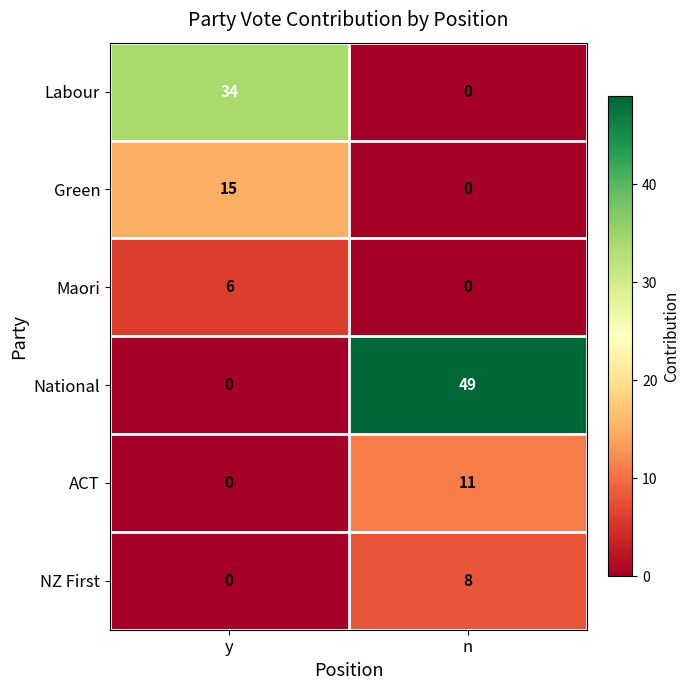

How many values in ACT are above zero?

1